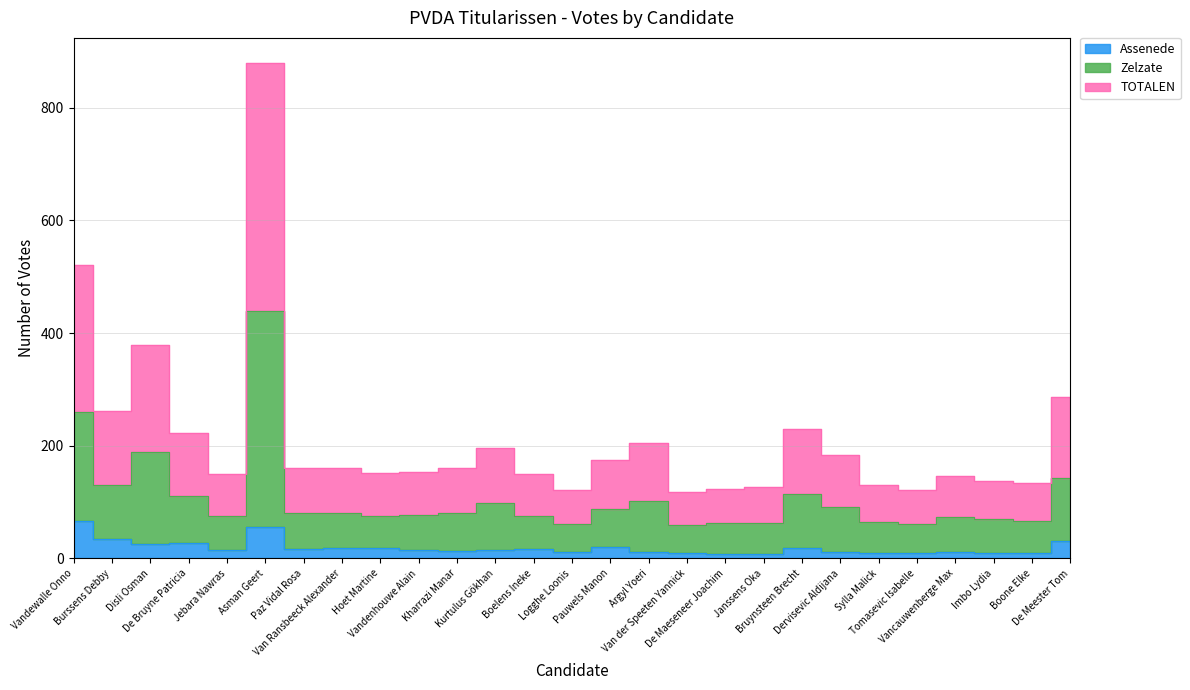

In Zelzate, how many points are higher than both neighbors (excluding endpoints)?

6